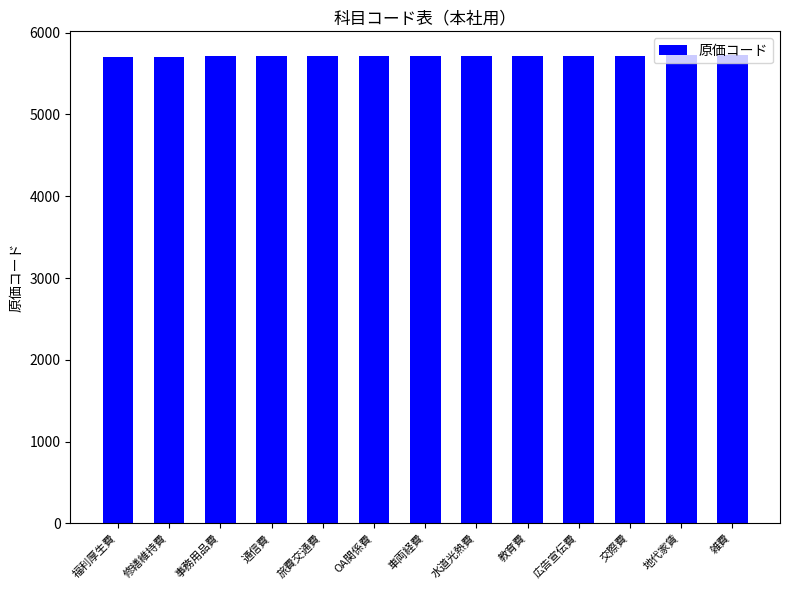

Approximately how many times larger is the value at 事務用品費 compared to 修繕維持費?

1.0